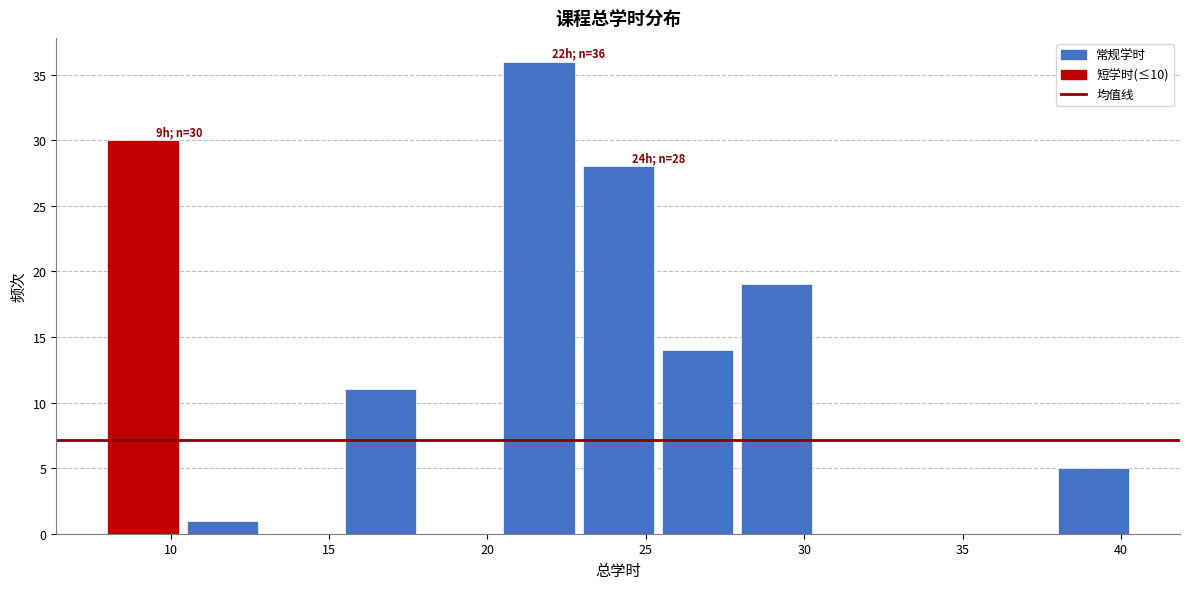

Over which range of the x-axis is the bar tallest?

20.5 to 23.0